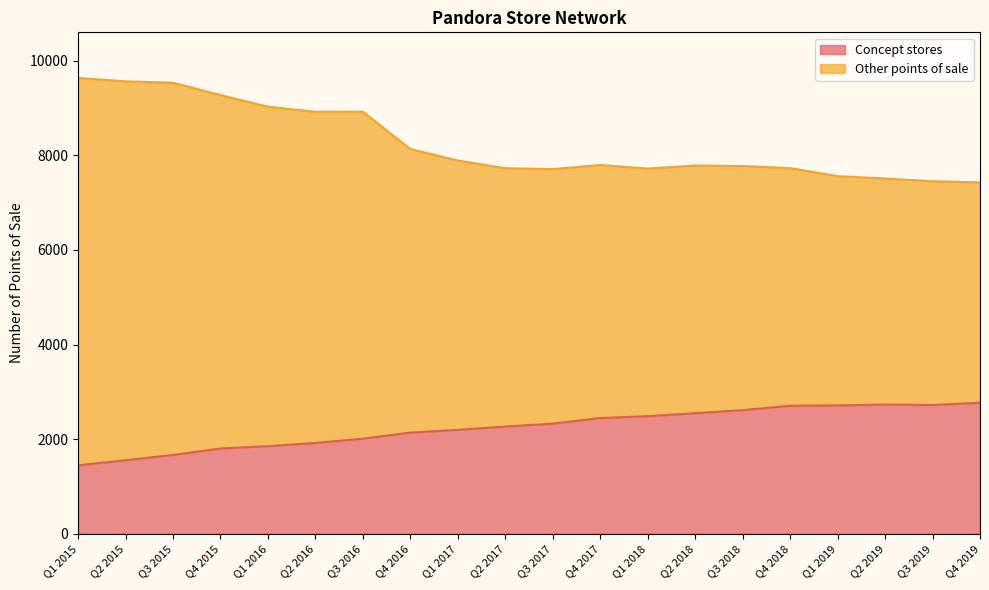

Rank the series by their maximum value, from lowest to highest.

Concept stores, Other points of sale